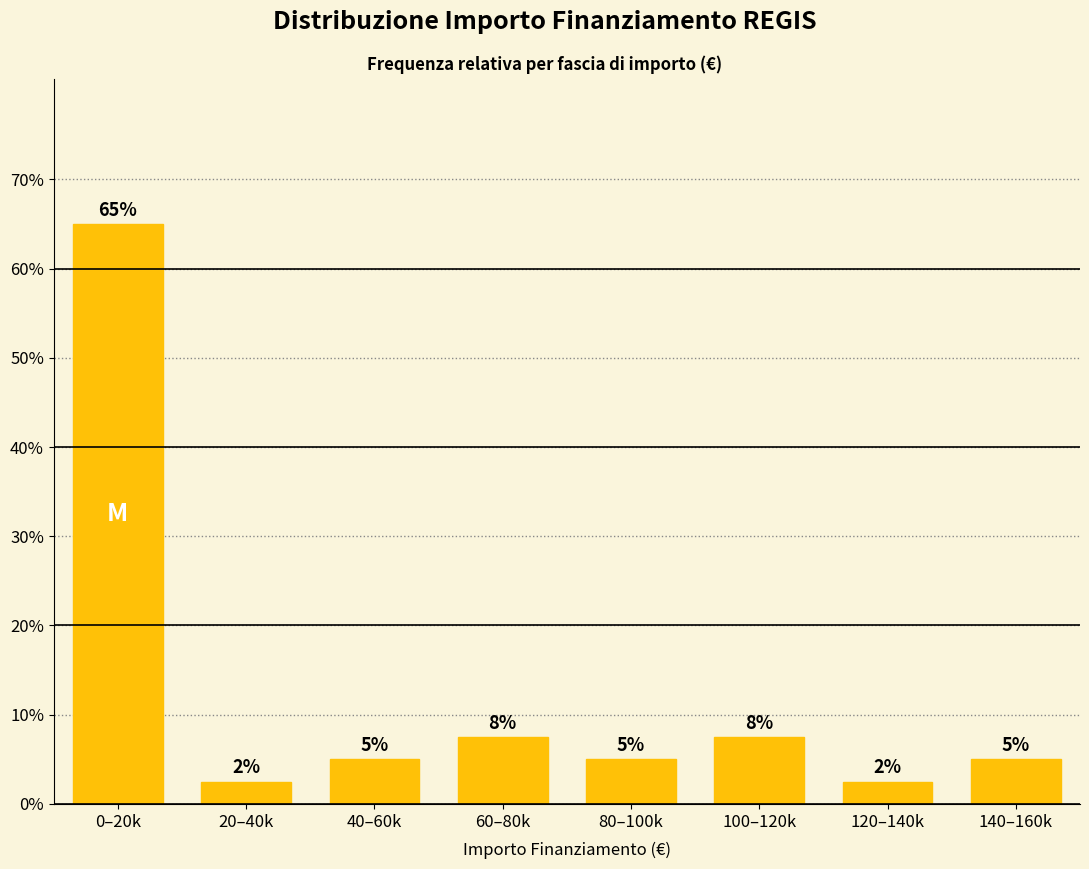

What is the greatest value displayed?

65.0